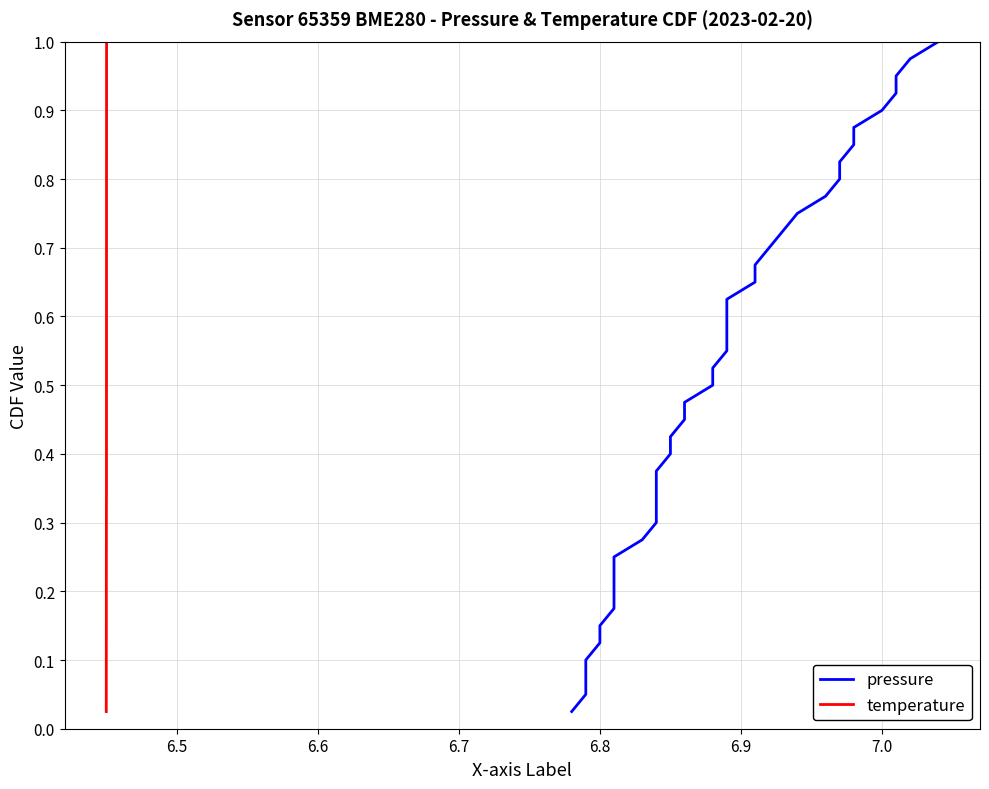

Which series has the largest total across all categories?

pressure